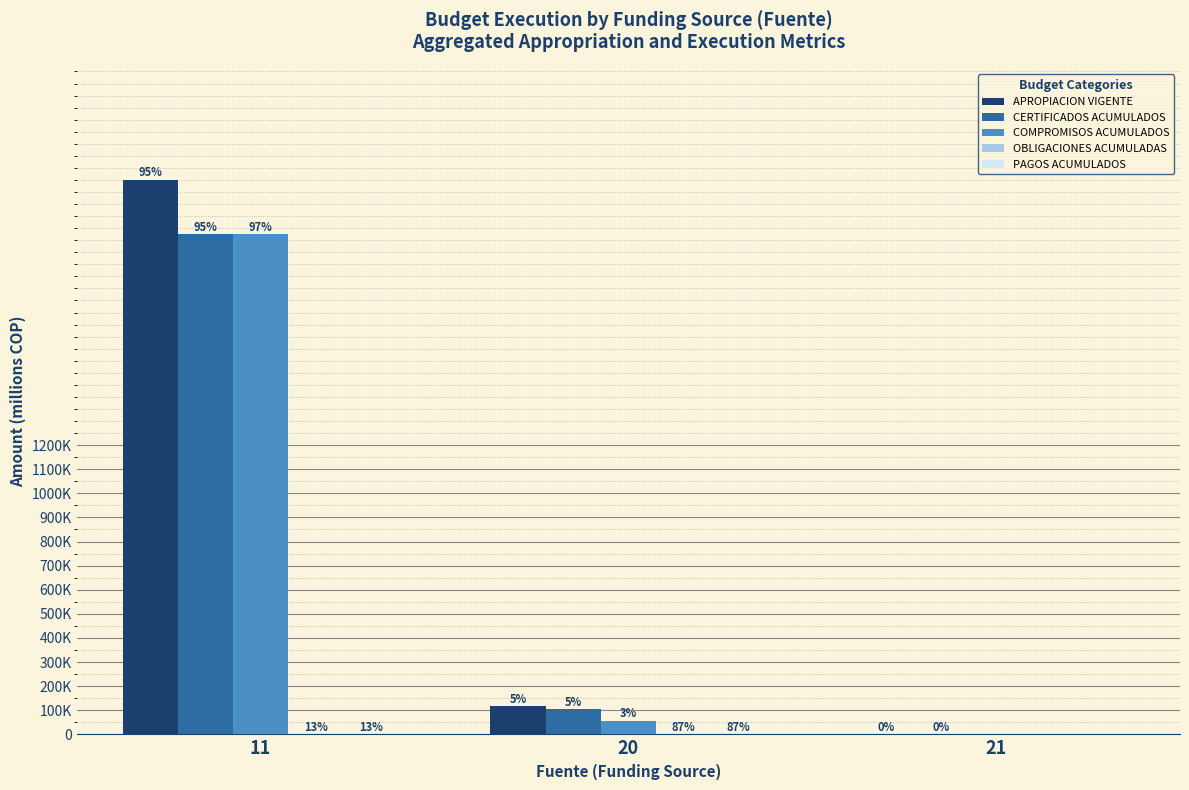

What is the total value across all series at 21?

1776.2